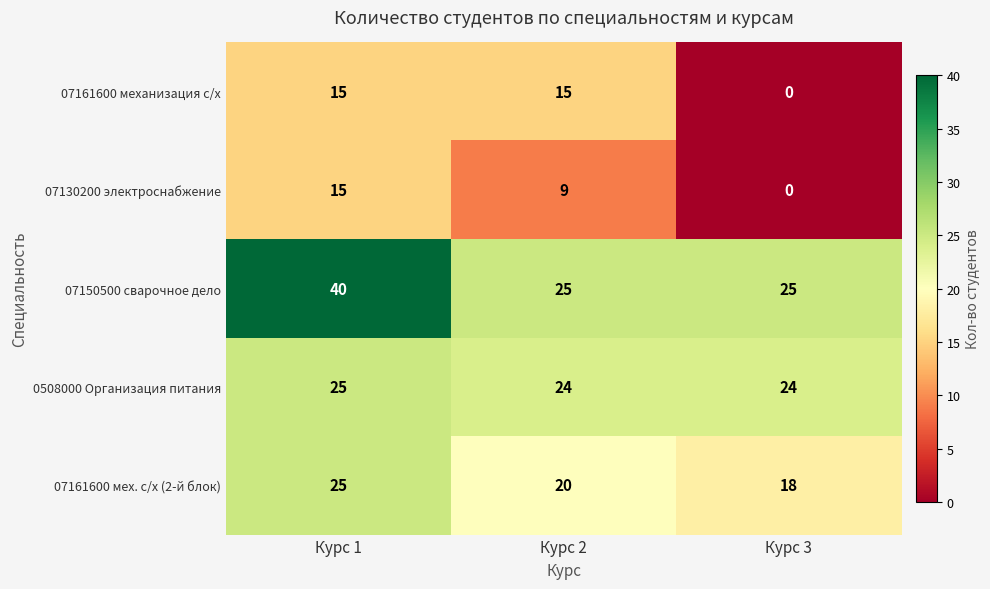

Which series has the largest total across all categories?

07150500 сварочное дело